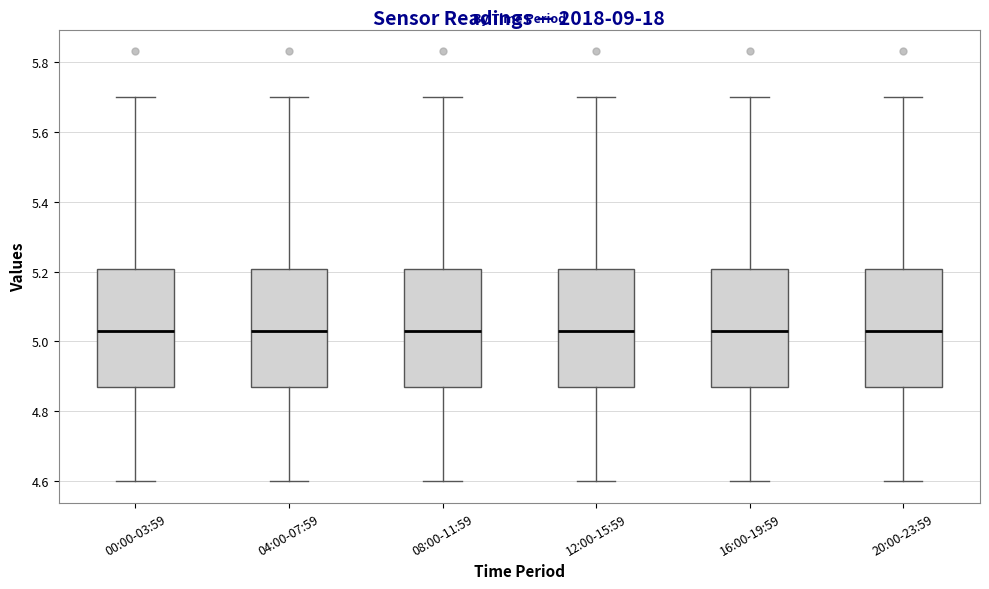

Reading left to right, transcribe this box plot: for each box, give where its median line is, the range the box spans, and where its two whiskers end, as read against the y-axis. The values are not printed on the chart, so give them approximately, as read against the axis.

00:00-03:59: median 5.04, box 4.88 to 5.20, whiskers 4.60 to 5.70
04:00-07:59: median 5.04, box 4.88 to 5.20, whiskers 4.60 to 5.70
08:00-11:59: median 5.04, box 4.88 to 5.20, whiskers 4.60 to 5.70
12:00-15:59: median 5.04, box 4.88 to 5.20, whiskers 4.60 to 5.70
16:00-19:59: median 5.04, box 4.88 to 5.20, whiskers 4.60 to 5.70
20:00-23:59: median 5.04, box 4.88 to 5.20, whiskers 4.60 to 5.70